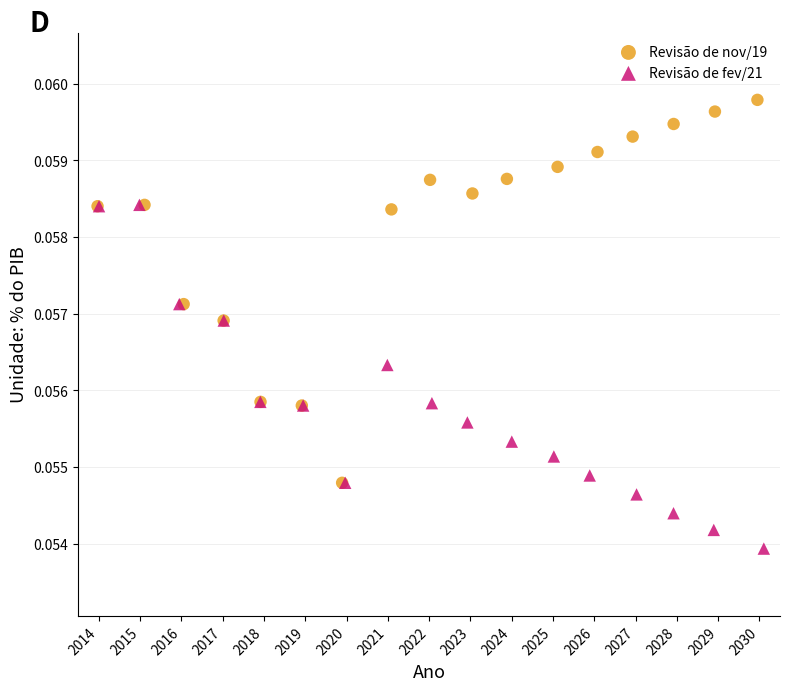

Which series reaches the maximum Y coordinate?

Revisão de nov/19